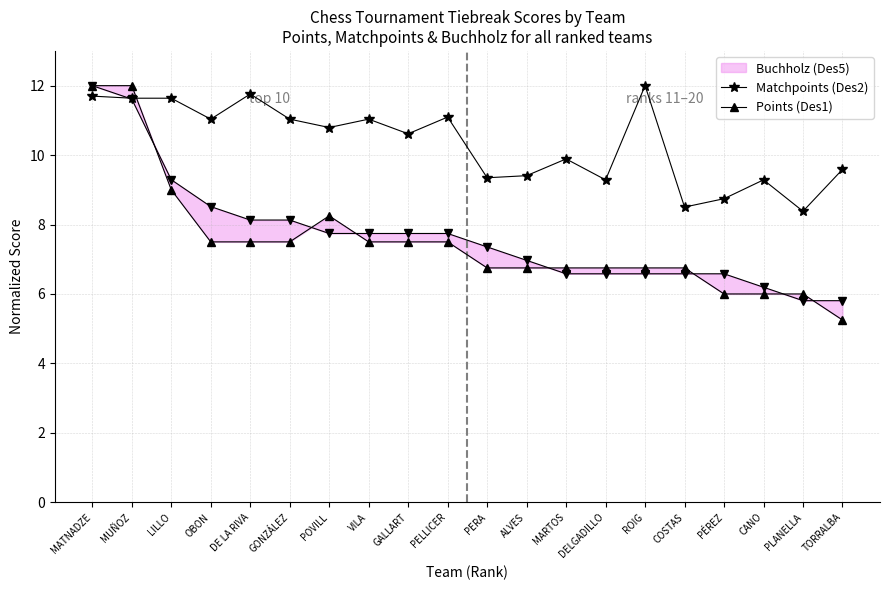

What is the total value across all series at PERA?

23.5